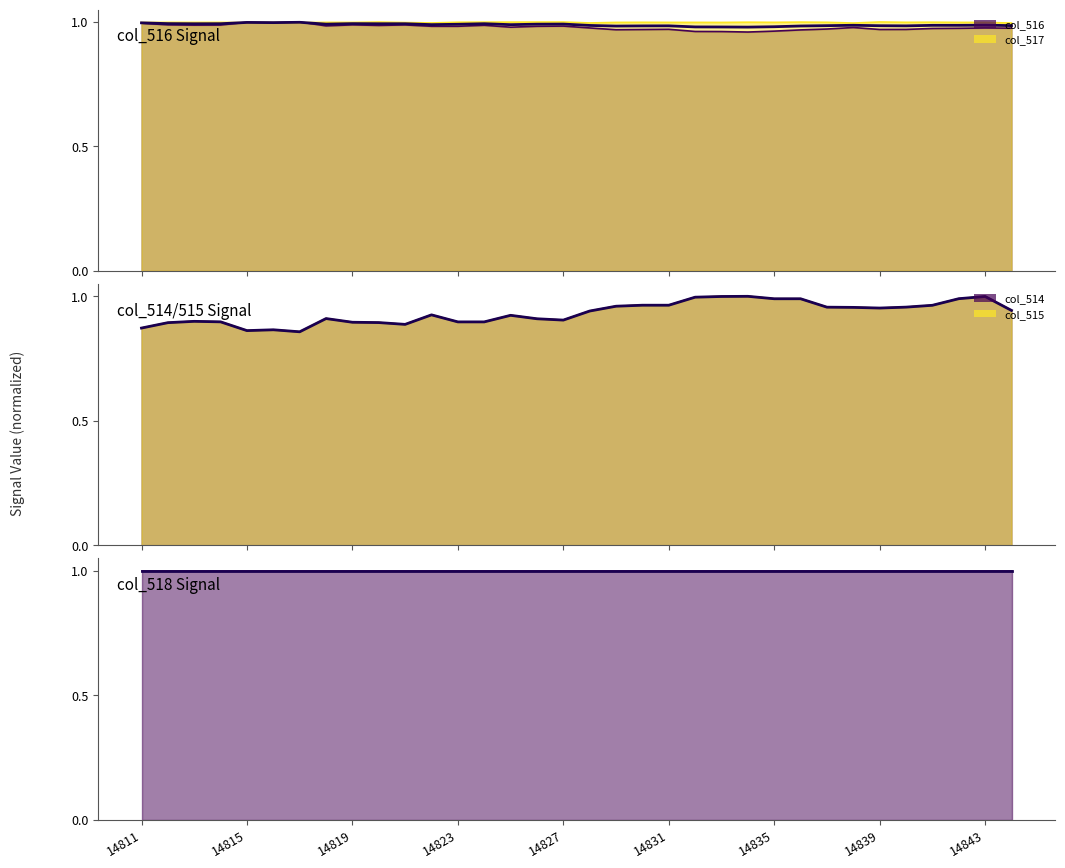

Read the col_517 value at 14823.

1.0